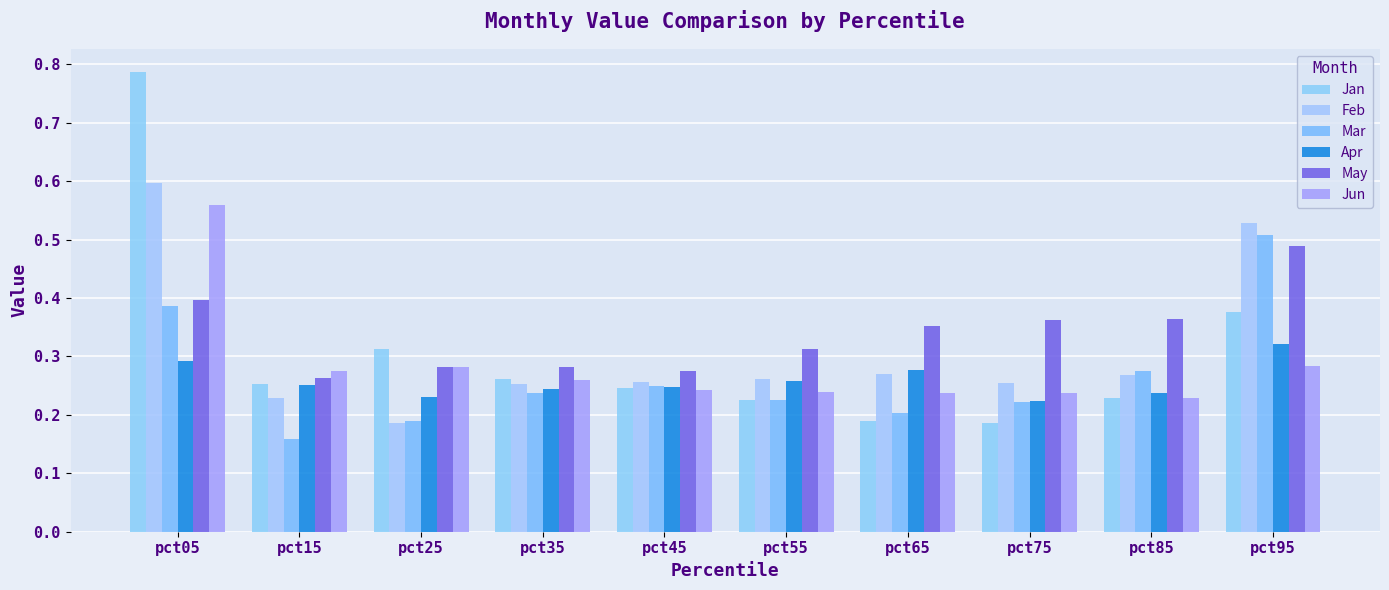

Which series has the widest spread of values?

Jan